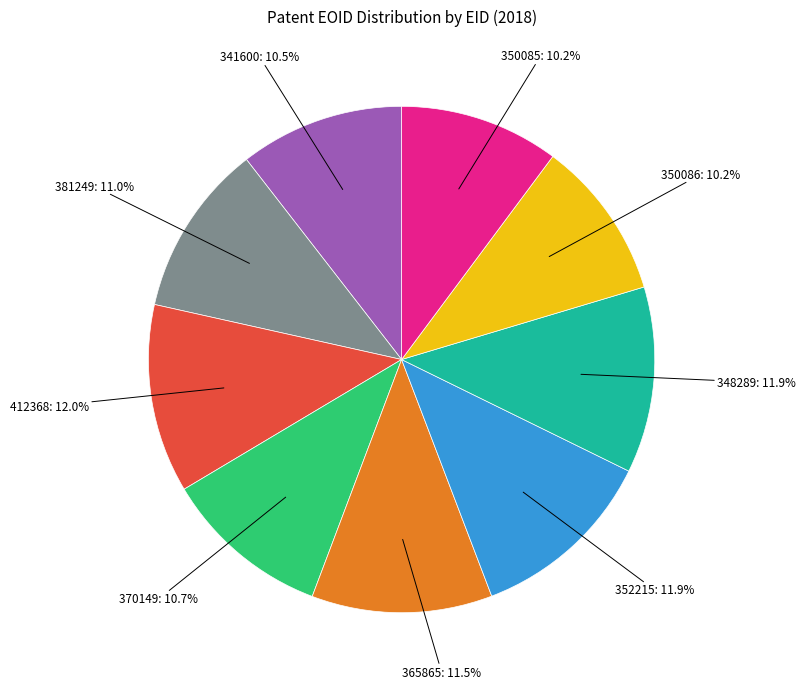

To the nearest percent, what is the average slice percentage?

11%